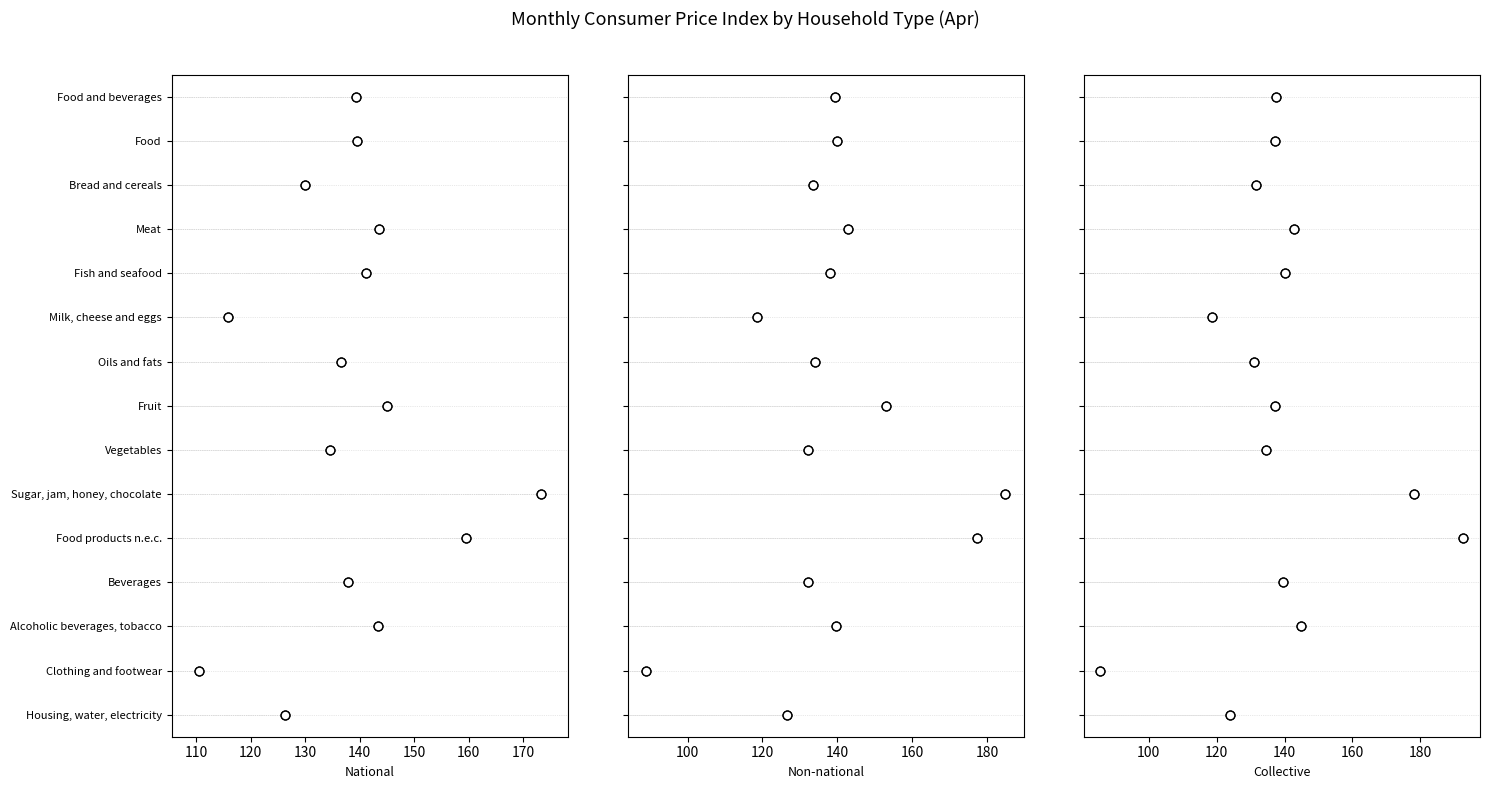

Which series has the largest total across all categories?

National